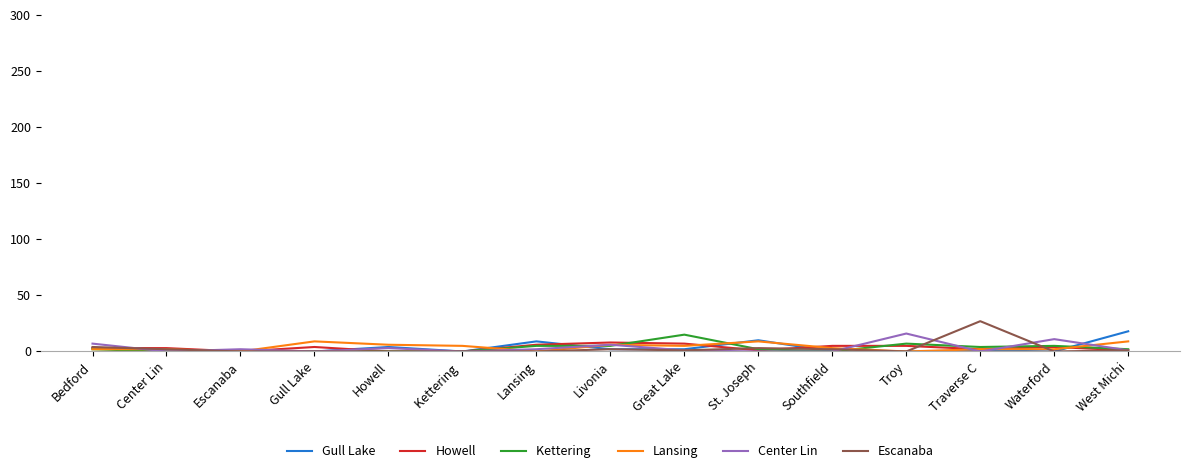

Which label corresponds to the largest value in the chart?

Traverse C